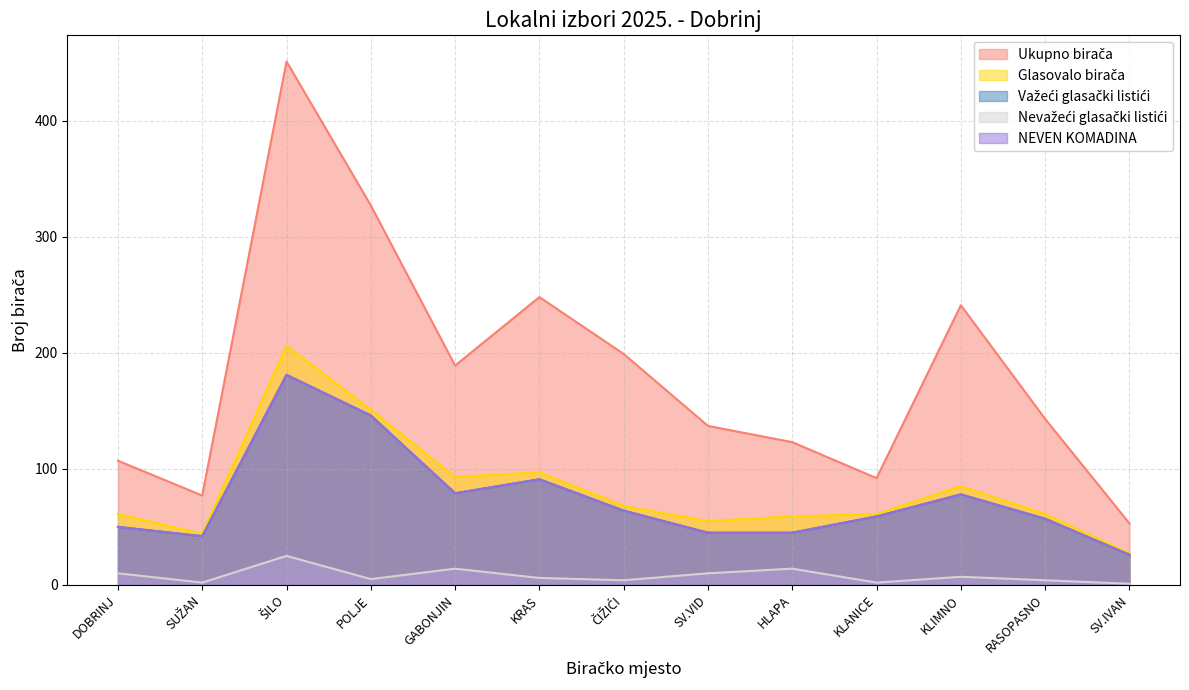

Which category has the lowest value across all series?

SV.IVAN